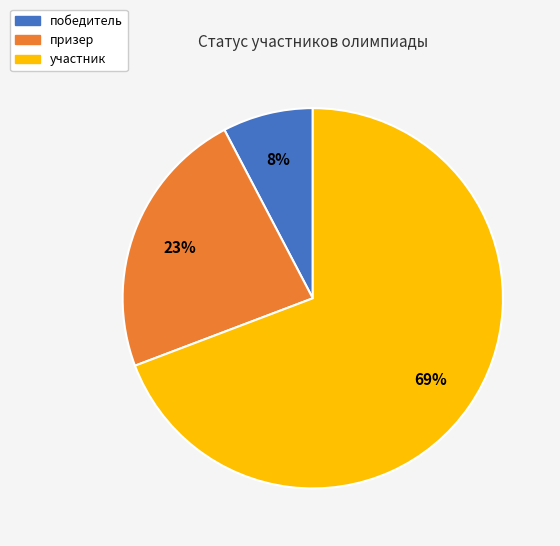

Which category has the smallest portion of the pie?

победитель